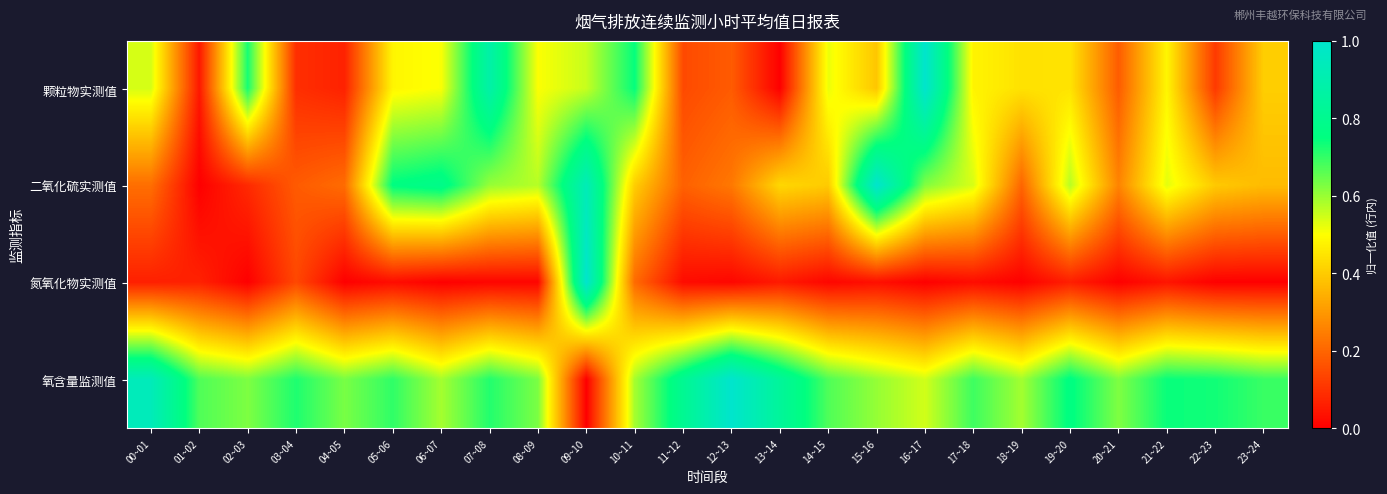

Reading left to right, list all the values displayed in this chart.

颗粒物实测值: 00~01=0.5	01~02=0.0	02~03=0.7	03~04=0.1	04~05=0.1	05~06=0.5	06~07=0.5	07~08=0.9	08~09=0.5	09~10=0.6	10~11=0.7	11~12=0.1	12~13=0.2	13~14=0.0	14~15=0.5	15~16=0.4	16~17=1.0	17~18=0.5	18~19=0.4	19~20=0.4	20~21=0.2	21~22=0.5	22~23=0.1	23~24=0.4
二氧化硫实测值: 00~01=0.2	01~02=0.0	02~03=0.1	03~04=0.2	04~05=0.2	05~06=0.8	06~07=0.8	07~08=0.6	08~09=0.6	09~10=0.9	10~11=0.4	11~12=0.2	12~13=0.2	13~14=0.4	14~15=0.4	15~16=1.0	16~17=0.6	17~18=0.5	18~19=0.2	19~20=0.6	20~21=0.3	21~22=0.5	22~23=0.4	23~24=0.4
氮氧化物实测值: 00~01=0.1	01~02=0.1	02~03=0.0	03~04=0.1	04~05=0.0	05~06=0.0	06~07=0.0	07~08=0.0	08~09=0.0	09~10=1.0	10~11=0.2	11~12=0.0	12~13=0.0	13~14=0.1	14~15=0.0	15~16=0.0	16~17=0.0	17~18=0.0	18~19=0.0	19~20=0.1	20~21=0.0	21~22=0.0	22~23=0.0	23~24=0.0
氧含量监测值: 00~01=0.9	01~02=0.7	02~03=0.6	03~04=0.7	04~05=0.6	05~06=0.7	06~07=0.6	07~08=0.7	08~09=0.6	09~10=0.0	10~11=0.6	11~12=0.8	12~13=1.0	13~14=0.8	14~15=0.7	15~16=0.6	16~17=0.5	17~18=0.7	18~19=0.6	19~20=0.8	20~21=0.6	21~22=0.7	22~23=0.7	23~24=0.7